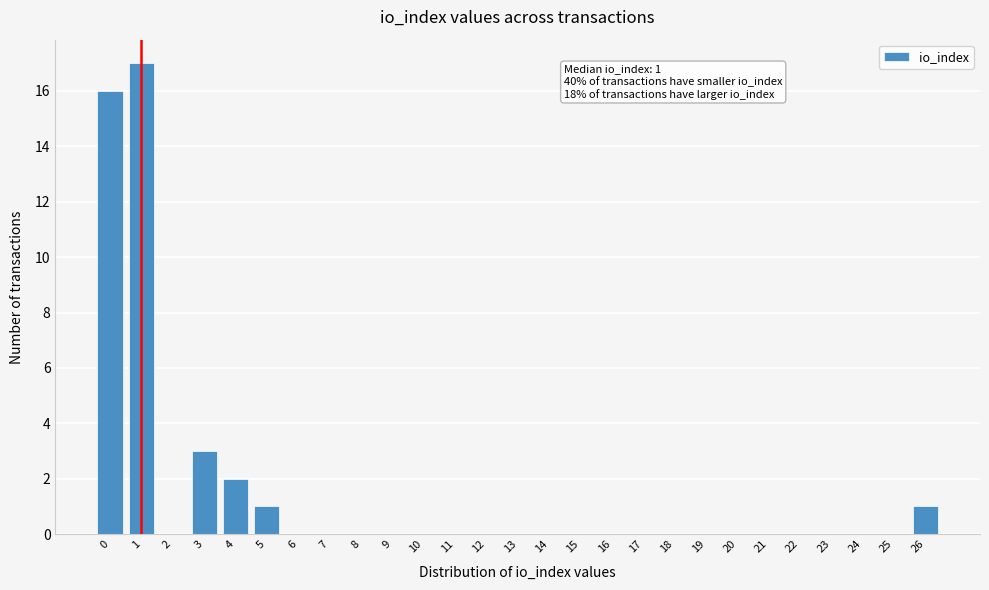

Reading left to right, list all the values displayed in this chart.

0=16	1=17	2=0	3=3	4=2	5=1	6=0	7=0	8=0	9=0	10=0	11=0	12=0	13=0	14=0	15=0	16=0	17=0	18=0	19=0	20=0	21=0	22=0	23=0	24=0	25=0	26=1